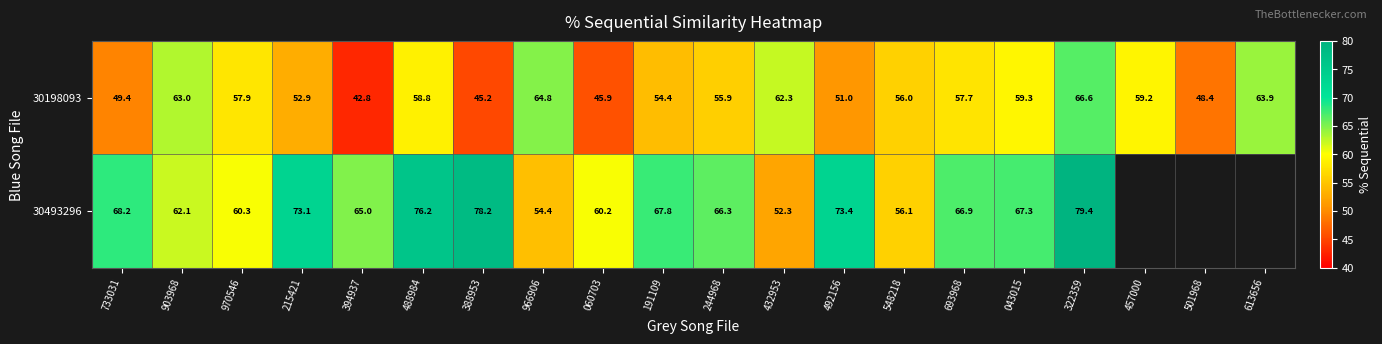

How many data points in 30198093 are less than 57?

10